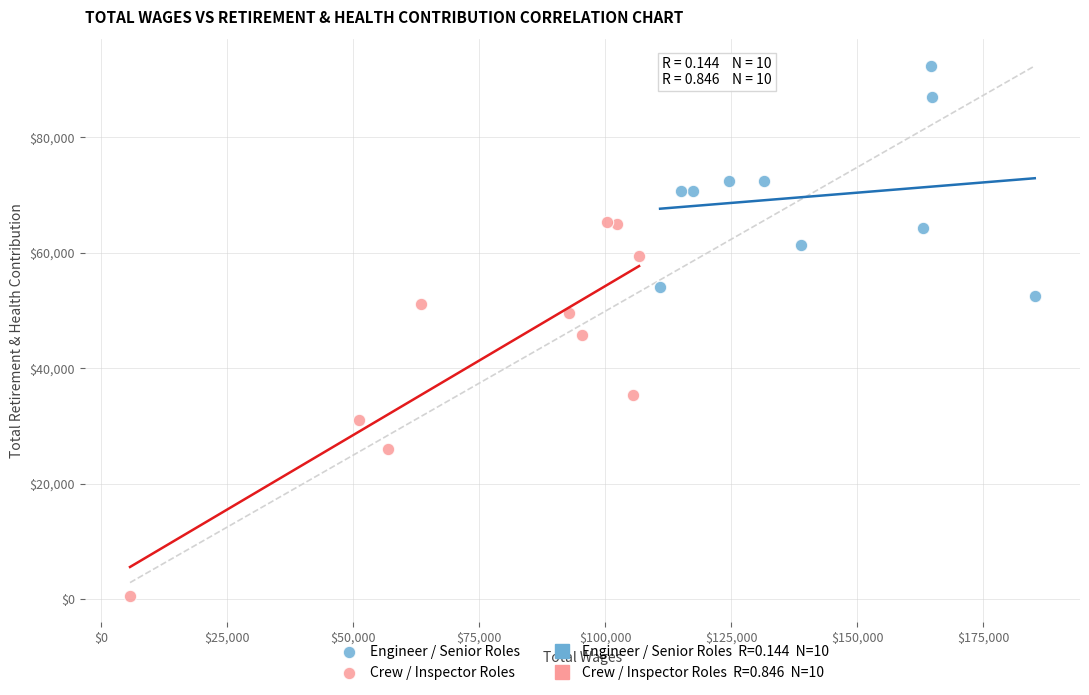

Which series reaches the minimum Y coordinate?

Crew / Inspector Roles